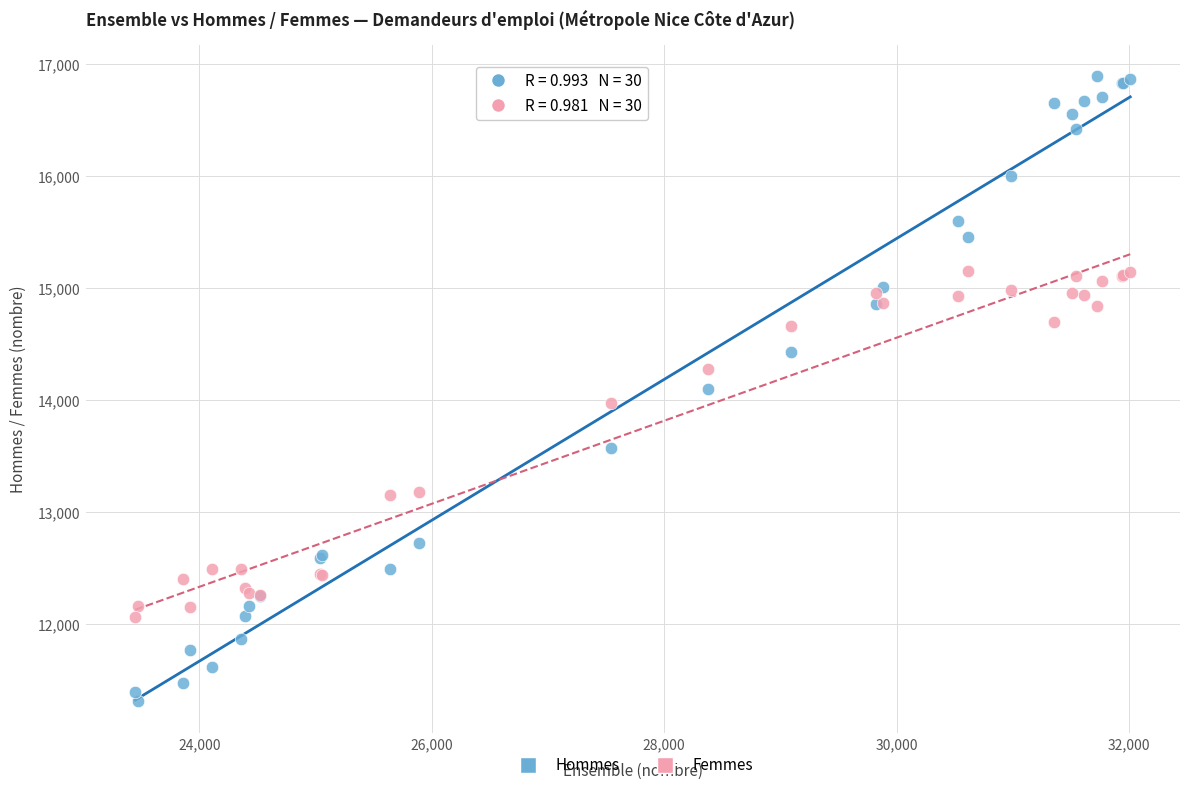

Which series has the largest Y range (max minus min)?

Hommes